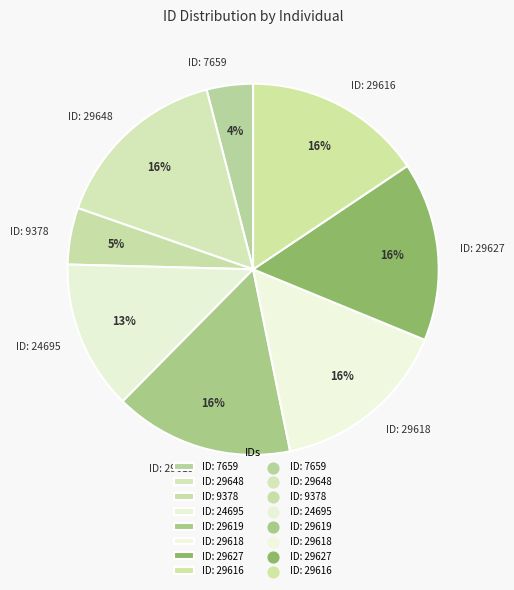

How many segments does this pie chart have?

8